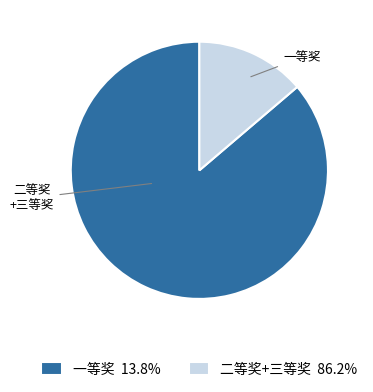

Count the number of slices in the pie.

2